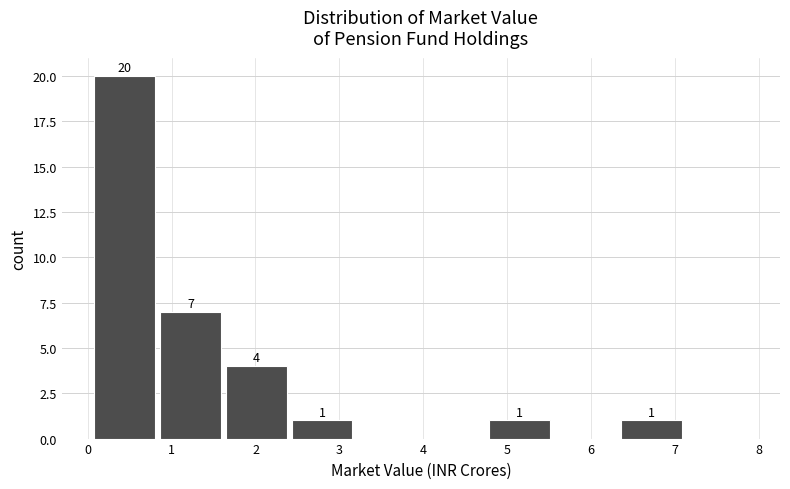

Which range on the x-axis has the tallest bar?

0.1 to 0.9